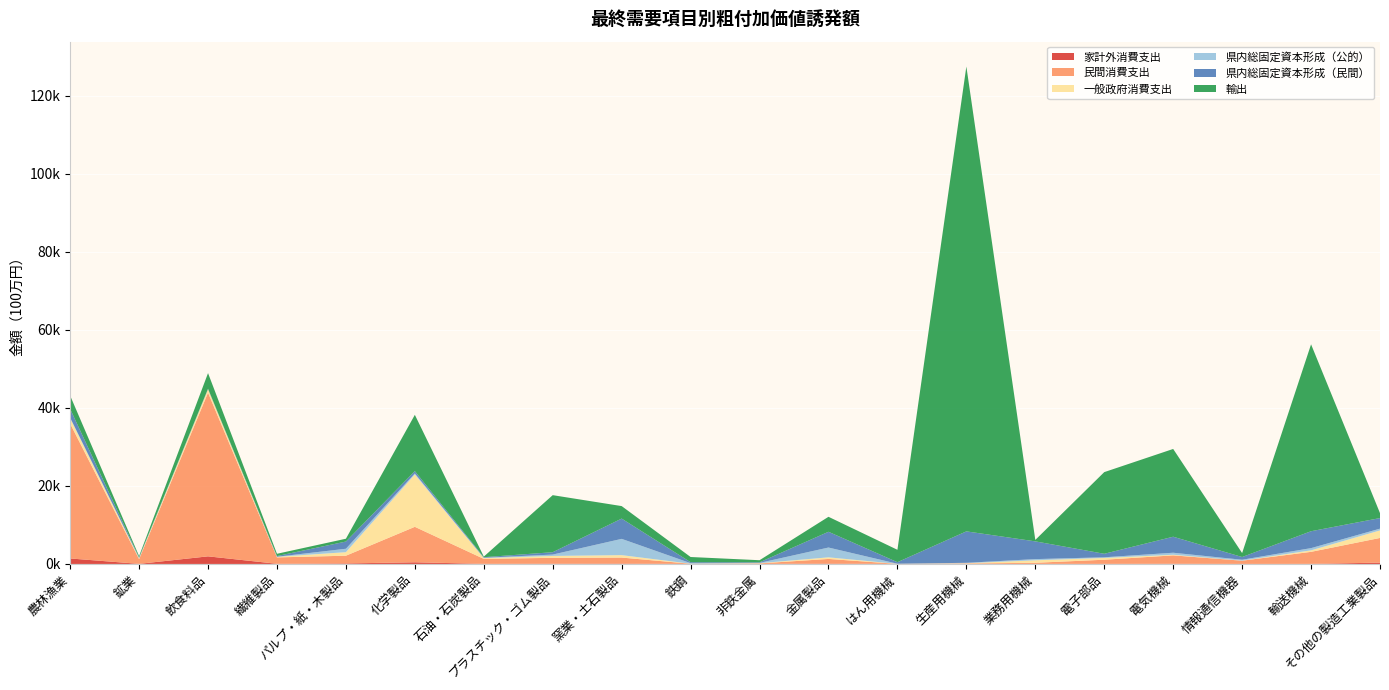

Reading left to right, extract all data points from this chart.

家計外消費支出: 1404.2	26.4	1945.4	40.3	133.2	422.8	27.8	54.6	86.8	1.7	3.2	79.9	0.4	4.0	13.7	20.0	50.4	7.4	19.9	337.5
民間消費支出: 34542.1	1215.9	41944.4	1635.7	1978.1	9089.9	1275.1	1513.2	1546.7	47.5	132.5	1203.3	16.7	124.6	284.6	1062.1	2148.3	826.9	3081.2	6324.5
一般政府消費支出: 1368.5	208.1	887.0	147.8	905.3	13398.1	202.4	483.7	623.1	14.4	55.1	411.8	7.1	59.7	638.6	451.9	157.7	15.5	386.8	1926.8
県内総固定資本形成（公的）: 175.3	87.2	19.2	23.2	878.7	281.7	78.1	353.5	4170.4	142.3	80.1	2512.7	31.2	104.2	301.2	174.6	517.4	228.4	566.5	456.9
県内総固定資本形成（民間）: 2229.4	146.4	102.5	173.0	1843.9	593.3	144.9	602.6	5194.2	242.1	142.8	4032.3	397.3	8053.9	4547.8	895.4	4100.4	697.8	4328.9	2708.7
輸出: 3395.7	317.1	3989.7	583.3	720.3	14415.4	150.3	14614.9	3202.4	1329.9	541.6	3839.7	3172.4	119083.7	367.4	20918.8	22484.8	1012.5	47882.5	1265.2